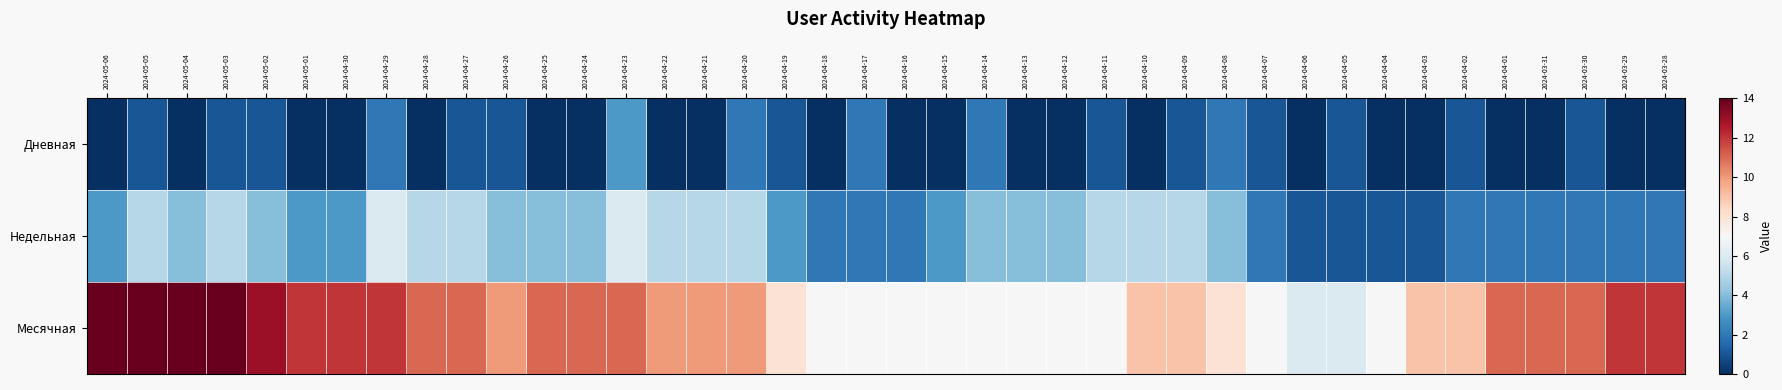

Between 2024-03-30 and 2024-04-08, which is larger?

2024-04-08